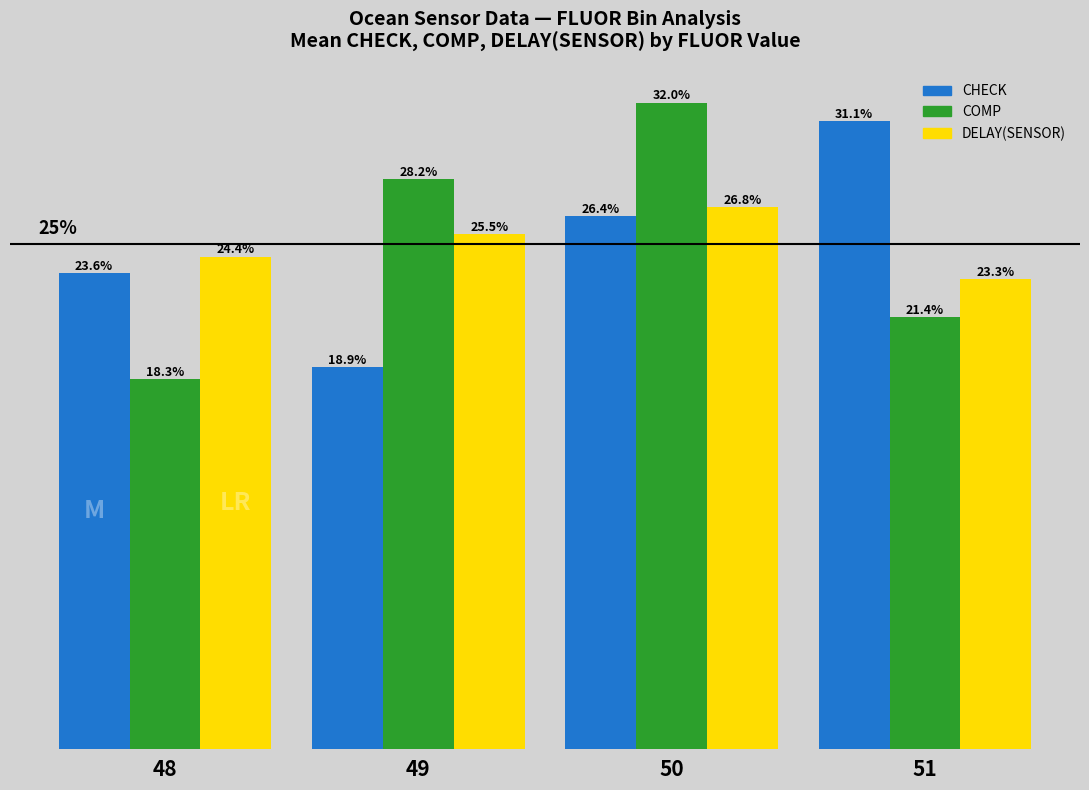

Rank the categories by CHECK value from highest to lowest.

51, 50, 48, 49